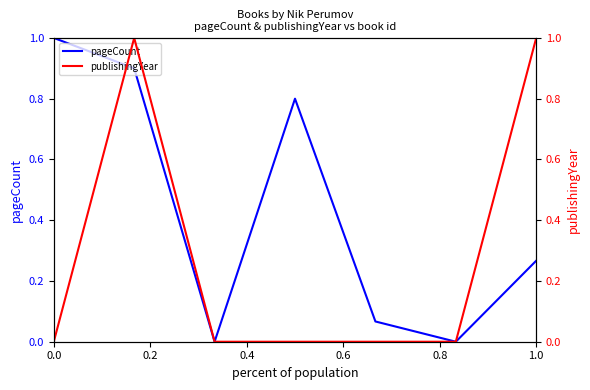

Reading left to right, what are all the values shown in this chart?

pageCount: 1.0	0.9	0.0	0.8	0.1	0.0	0.3
publishingYear: 0.0	1.0	0.0	0.0	0.0	0.0	1.0